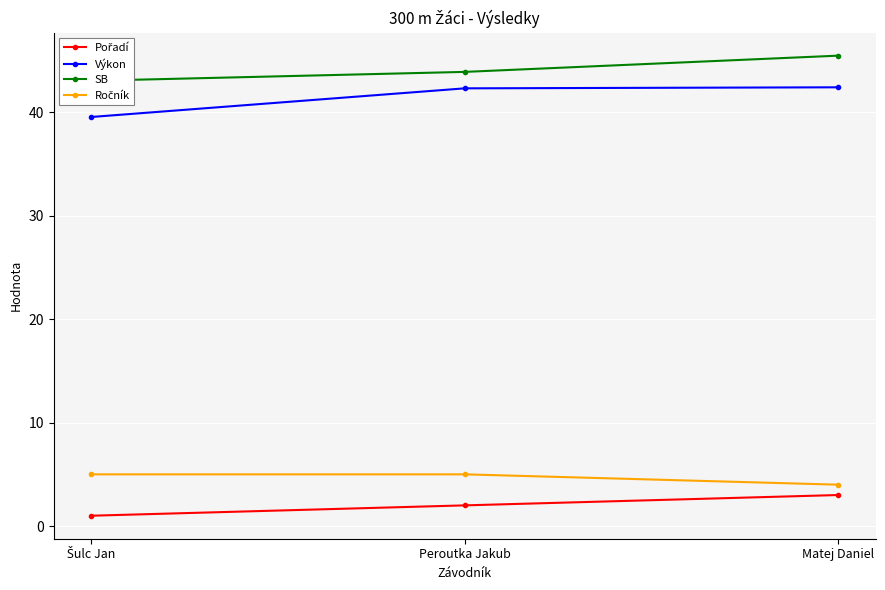

Reading right to left, list all the values displayed in this chart.

Pořadí: 3.0	2.0	1.0
Výkon: 42.4	42.3	39.5
SB: 45.5	43.9	43.0
Ročník: 4.0	5.0	5.0